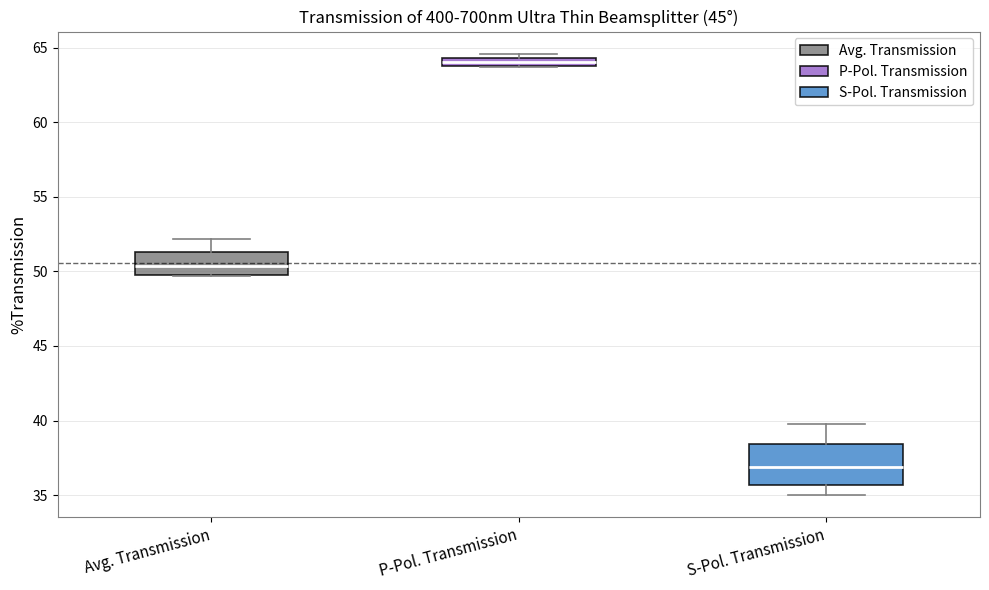

Comparing the boxes themselves (not the whiskers), which one is the tallest?

S-Pol. Transmission